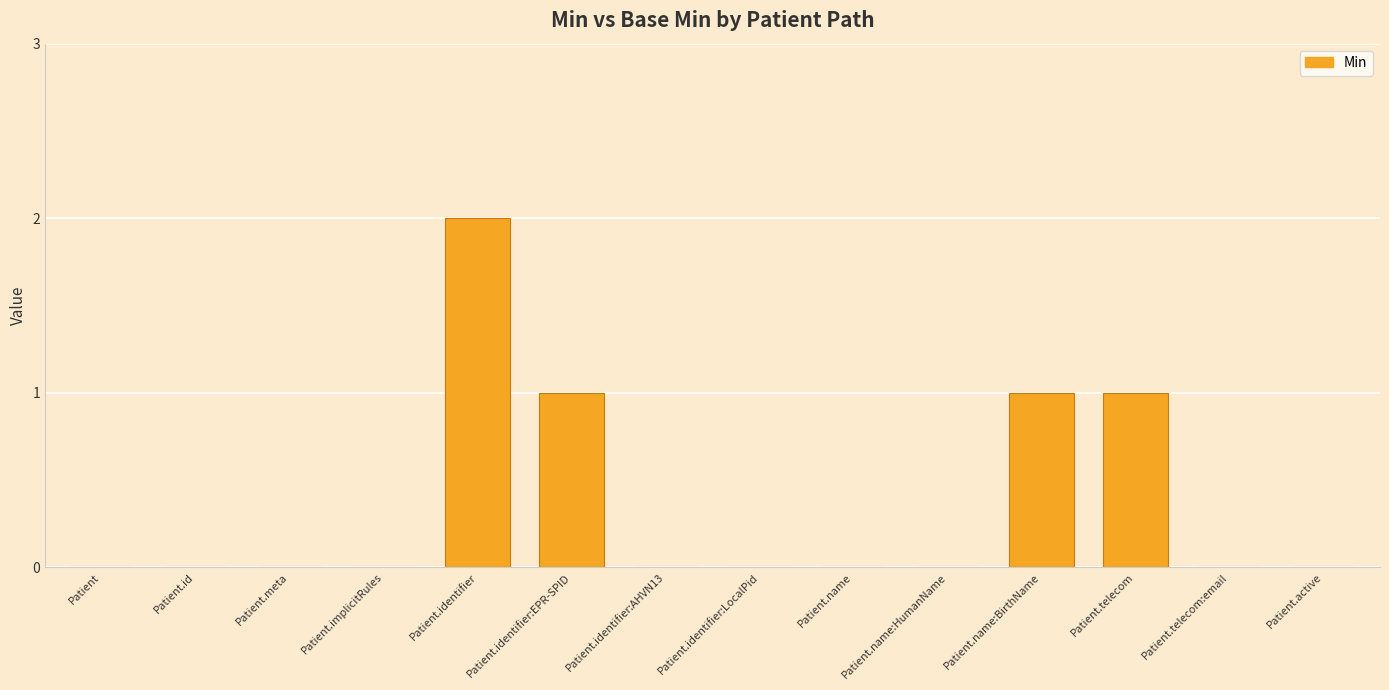

Count the values in the range 0 to 1.

13